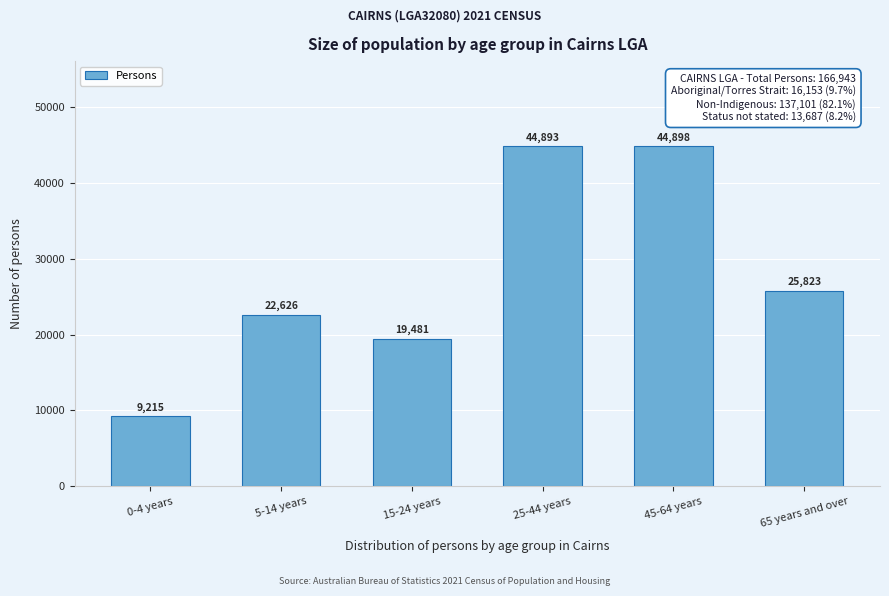

Reading right to left, extract all data points from this chart.

65 years and over=25823	45-64 years=44898	25-44 years=44893	15-24 years=19481	5-14 years=22626	0-4 years=9215